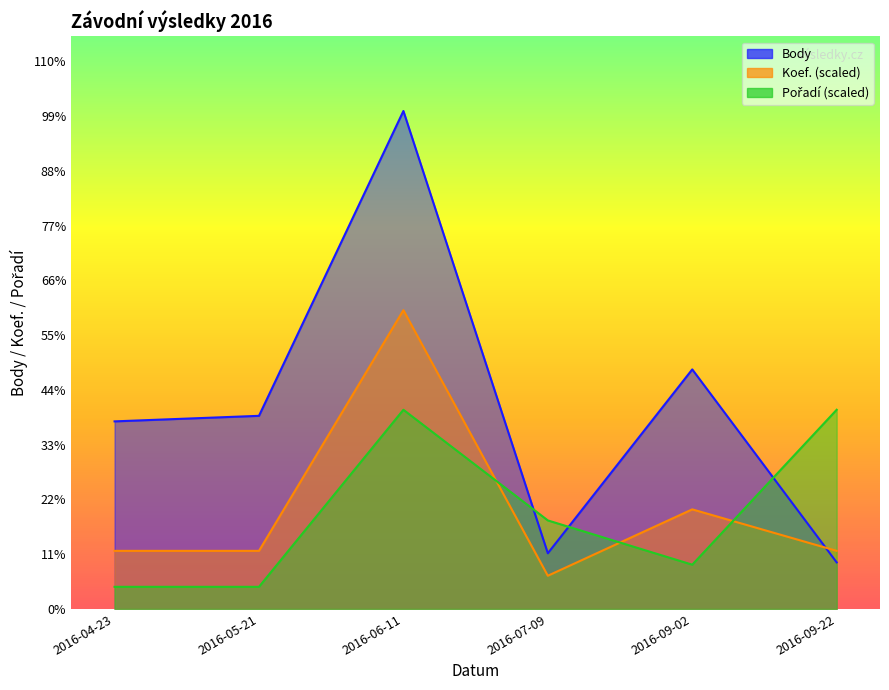

At how many categories does at least one series exceed 16167?

1